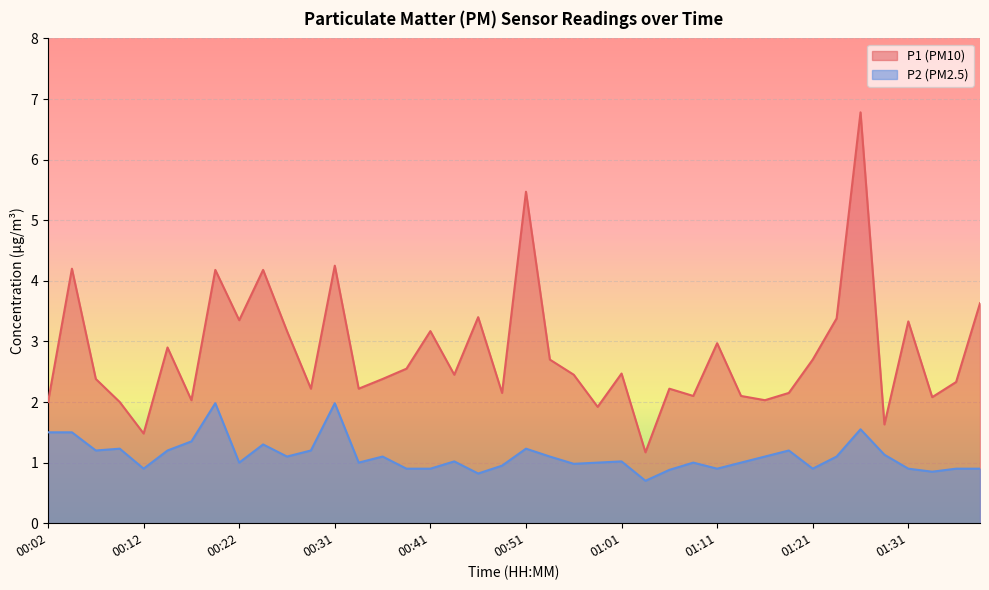

Which series has the widest spread of values?

P1 (PM10)